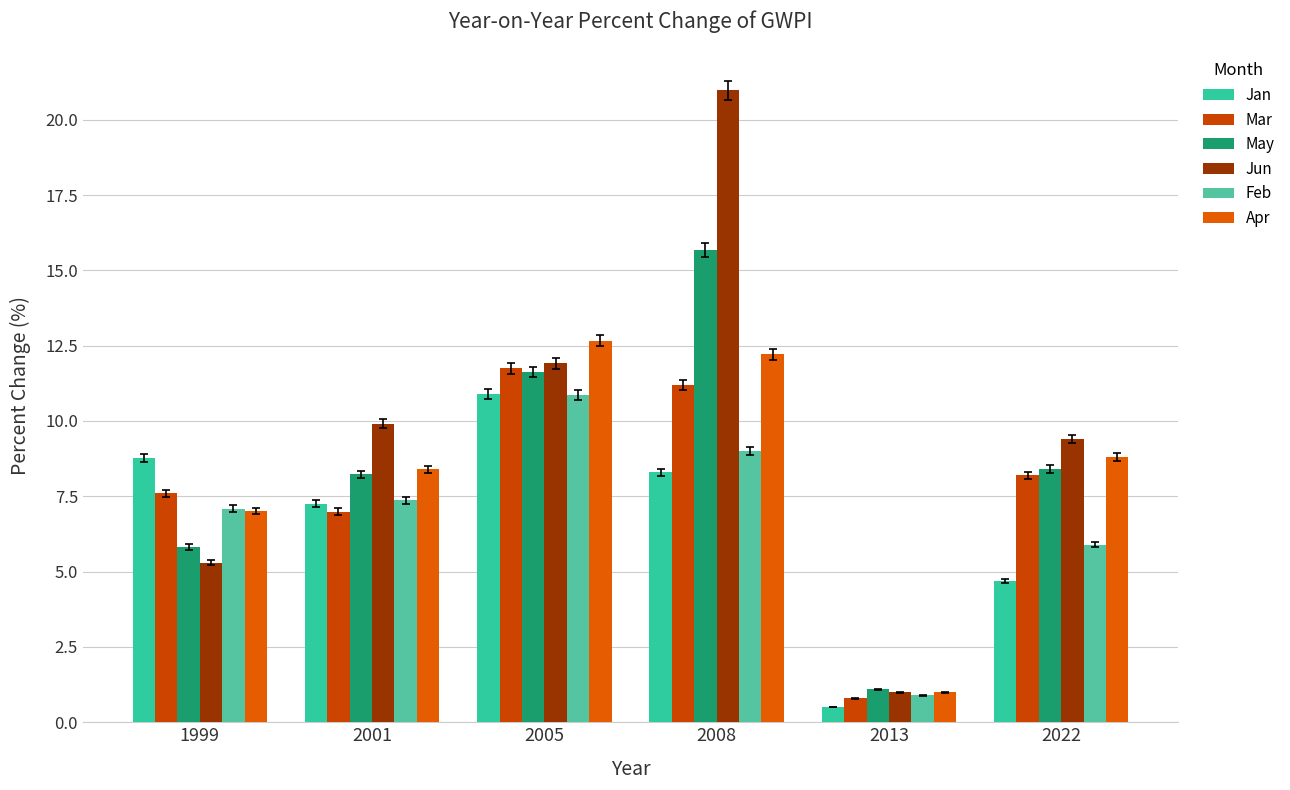

The May series shows 8.4 at 2022. True or false?

True